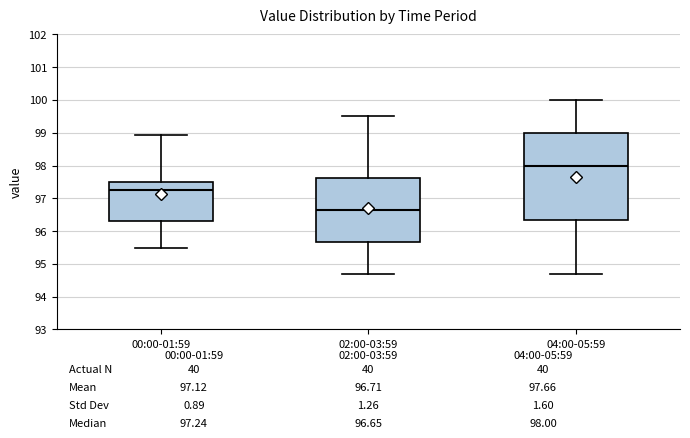

Which box has the highest median line?

04:00-05:59